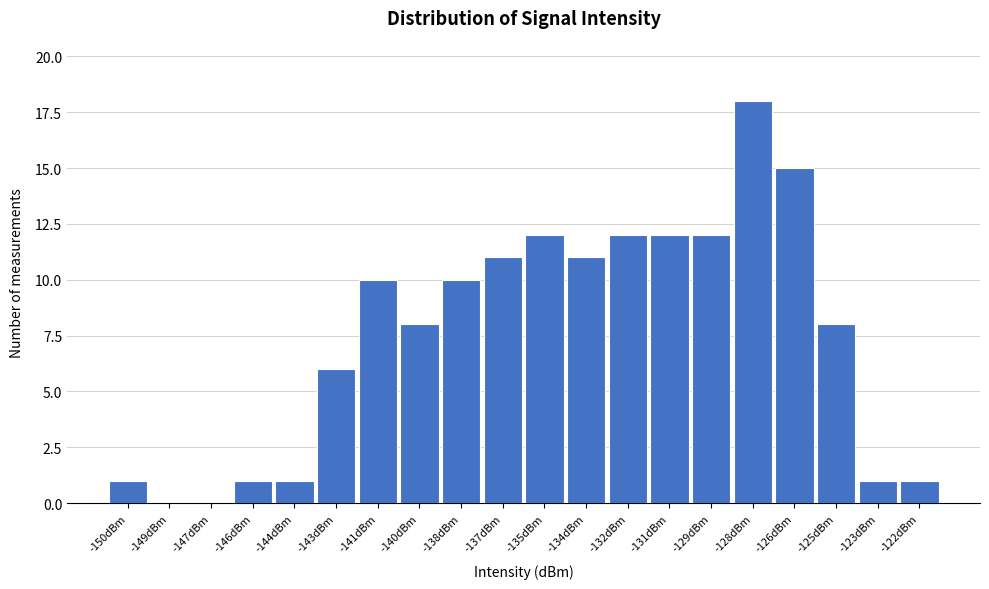

Over which range of the x-axis is the bar tallest?

-128.5 to -127.0